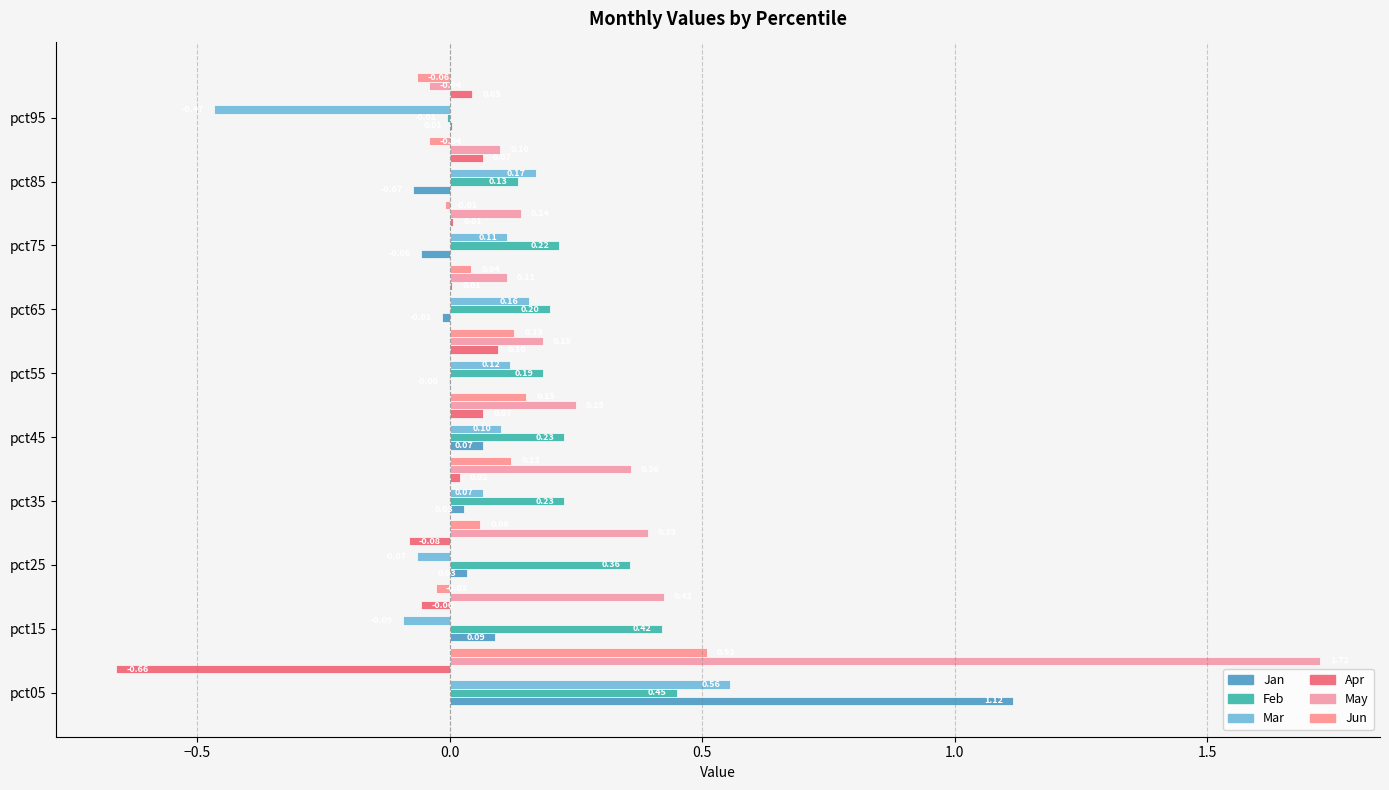

How many distinct data groups are displayed?

6